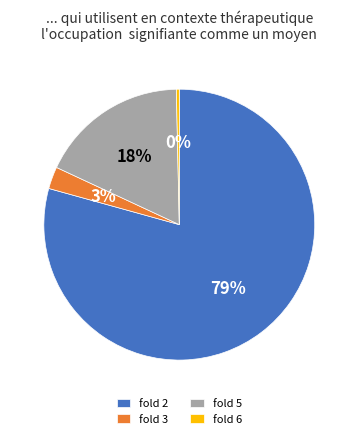

Which slice represents more than half of the pie?

fold 2